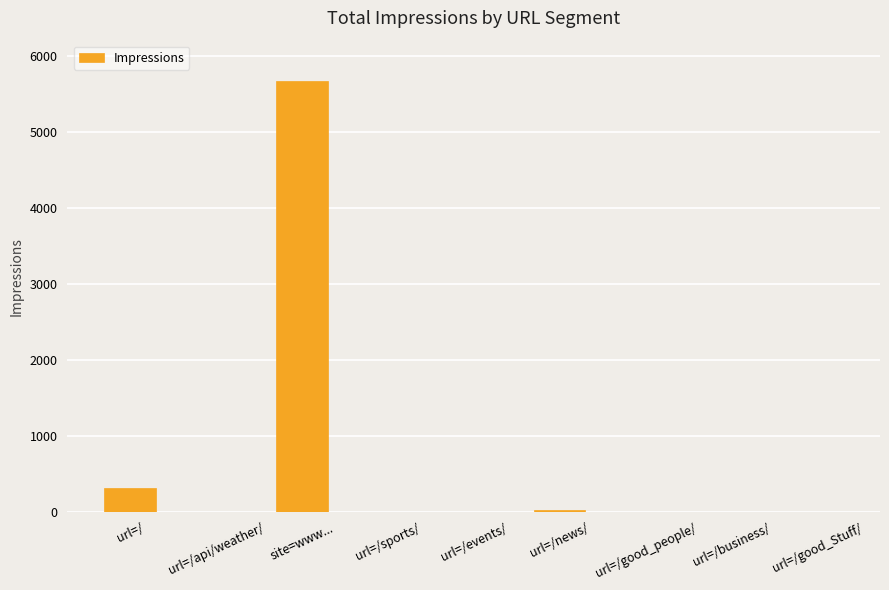

How many series are shown in this chart?

1